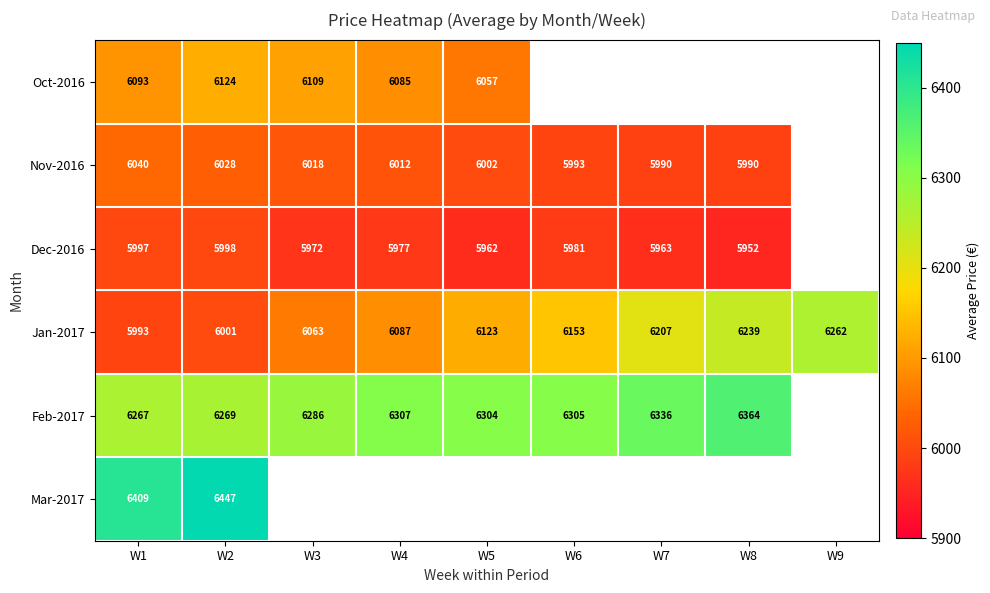

What is the sum of the Feb-2017 values at W1 and W5?

12571